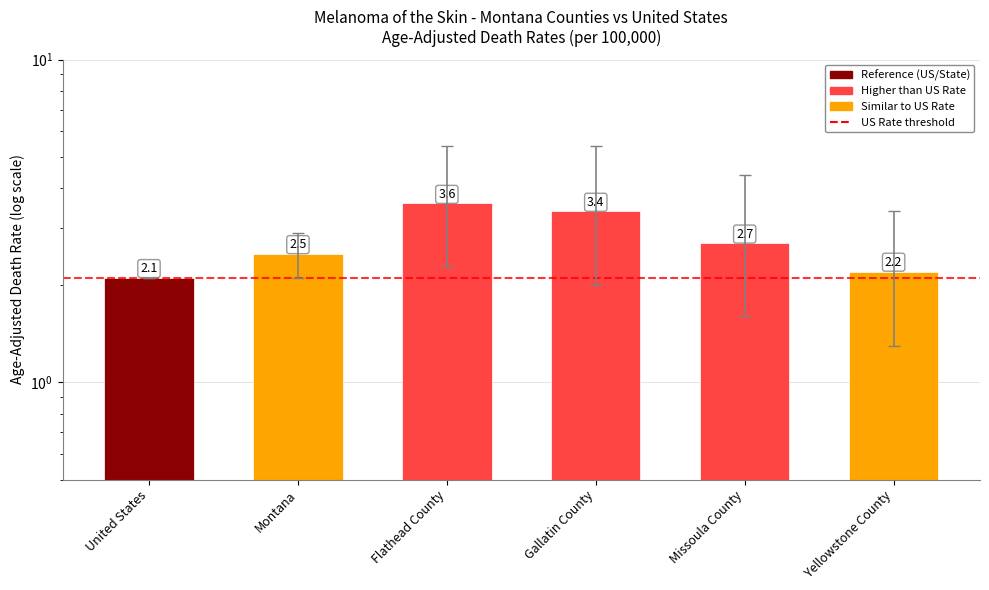

What is the value of the 5th bar from the left?

2.7